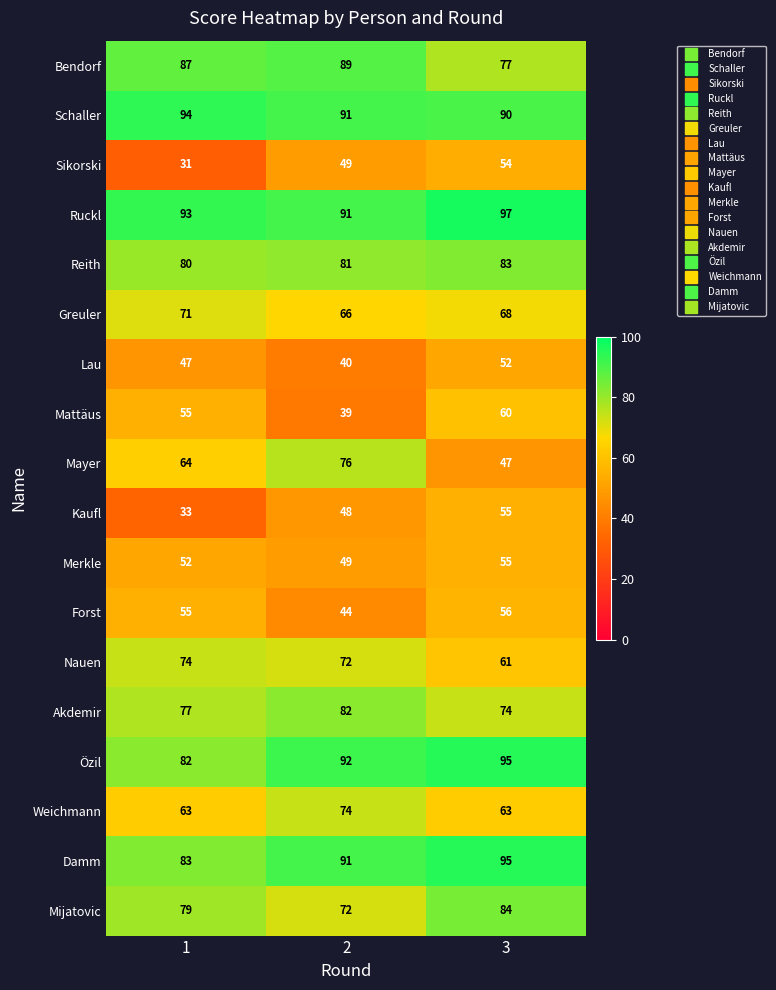

At which label does Nauen reach its minimum?

3